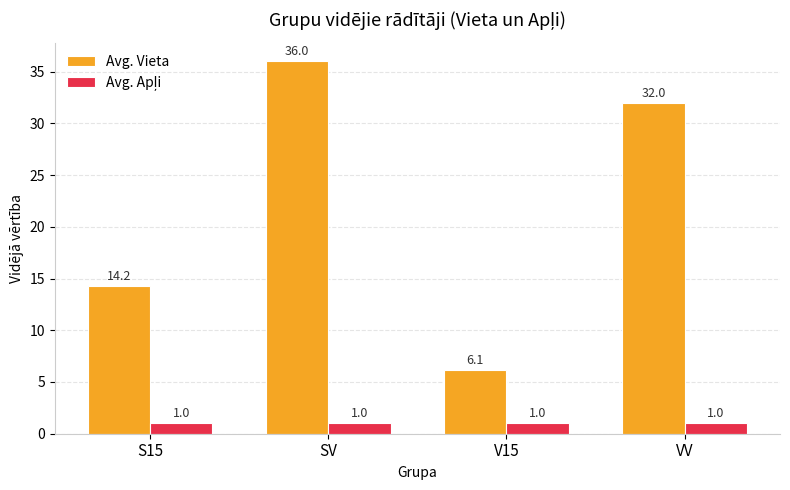

List the labels in order of Avg. Vieta value, smallest first.

V15, S15, VV, SV